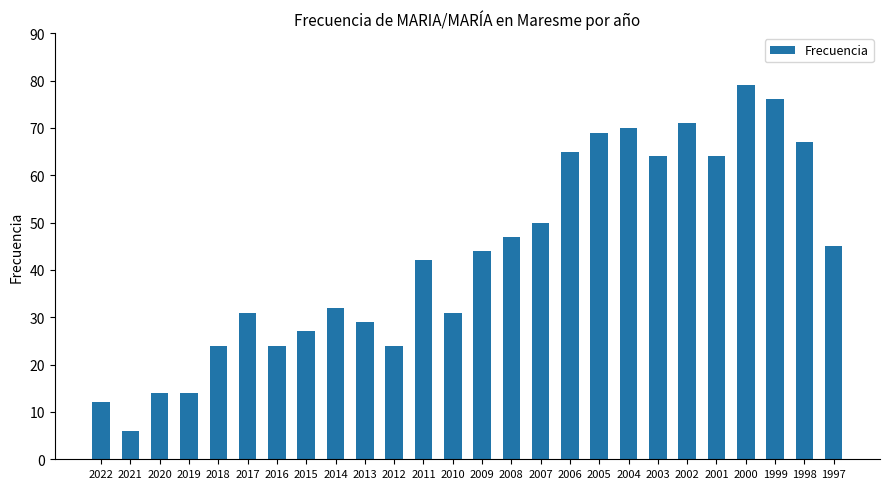

Does the chart contain stacked bars?

No